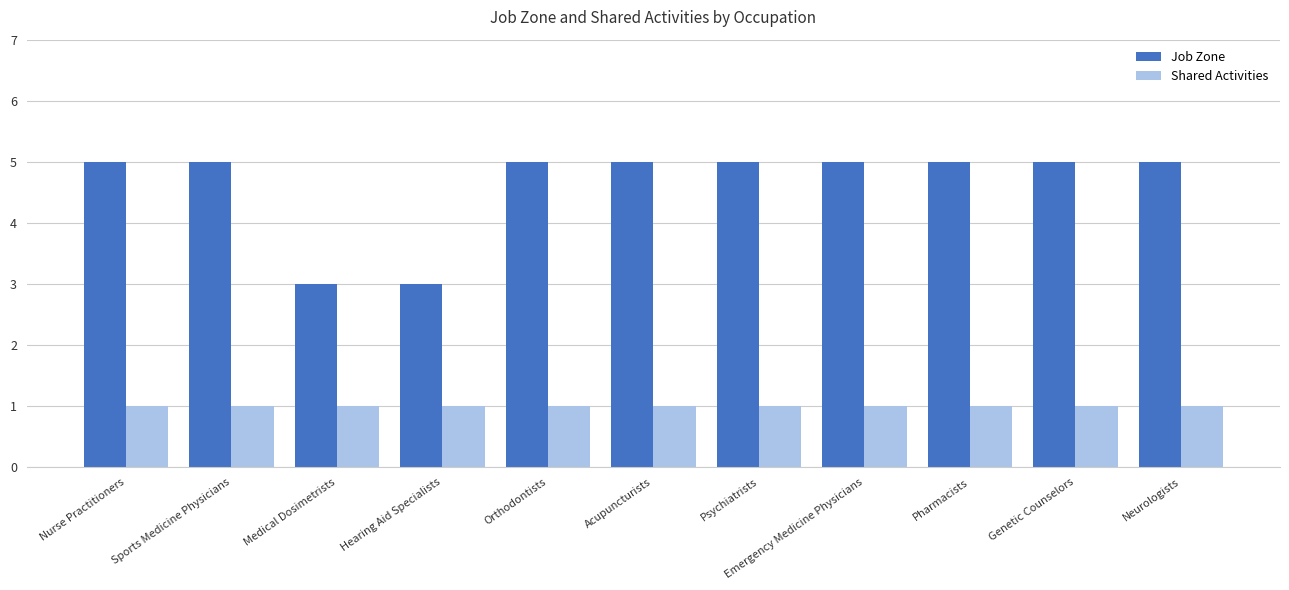

Is the value of Shared Activities at Acupuncturists greater than the value of Job Zone at Genetic Counselors?

No